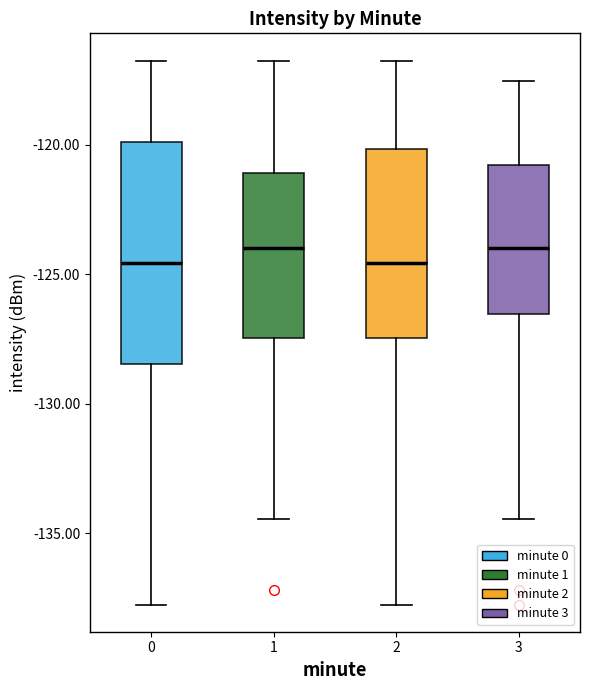

Reading left to right, read every box against the y-axis: the position of its median line, the range the box covers, and the ends of its whiskers. The values are not printed on the chart, so give them approximately, as read against the axis.

0: median -124.5, box -128.5 to -120.0, whiskers -138.0 to -116.5
1: median -124.0, box -127.5 to -121.0, whiskers -134.5 to -116.5
2: median -124.5, box -127.5 to -120.0, whiskers -138.0 to -116.5
3: median -124.0, box -126.5 to -121.0, whiskers -134.5 to -117.5